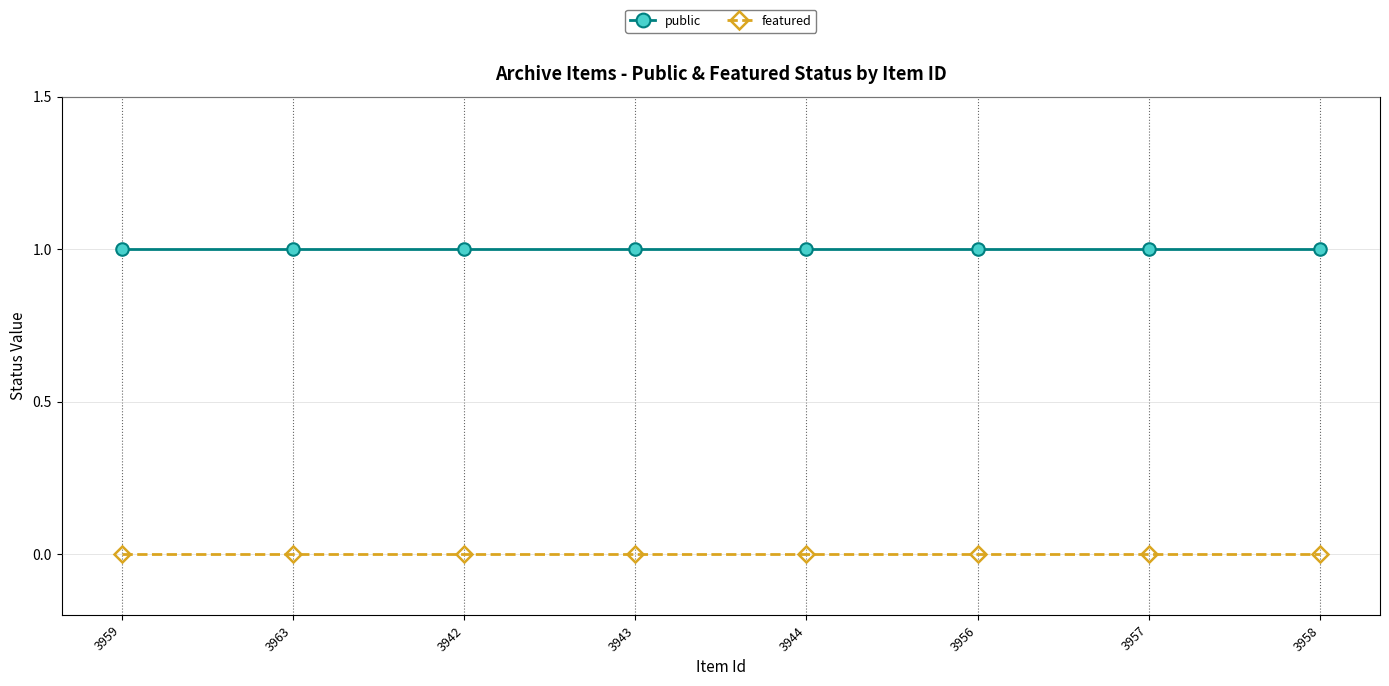

Which series has the largest total across all categories?

public